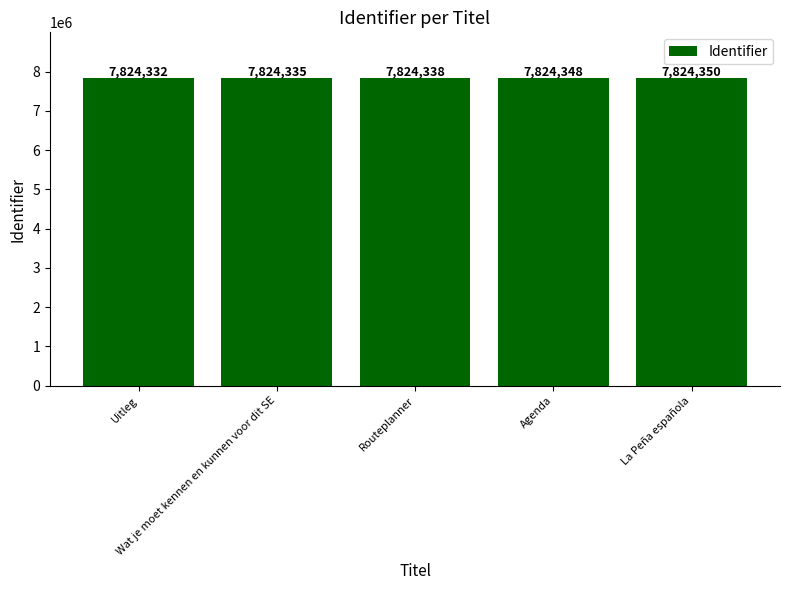

How many categories are shown in the chart?

5